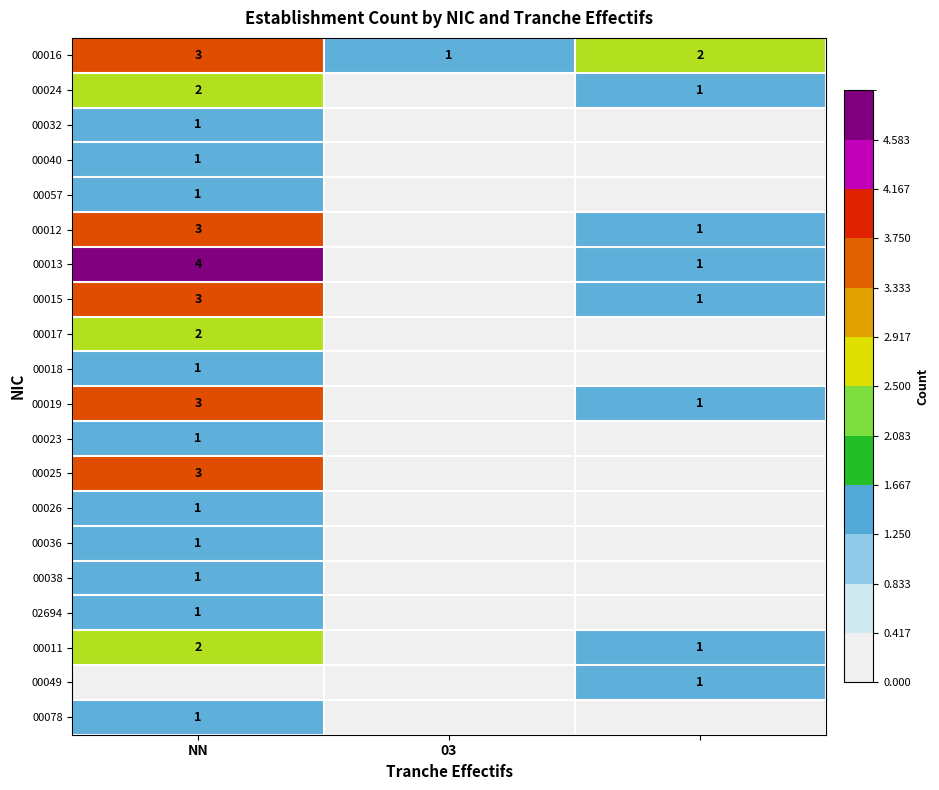

Is it true that 00015 equals 2 at NN?

False